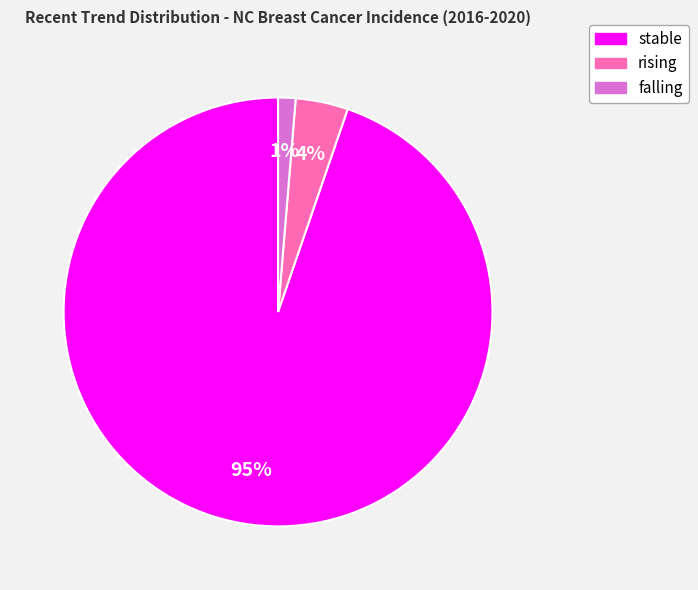

Is it true that rising is 4% of the pie?

True